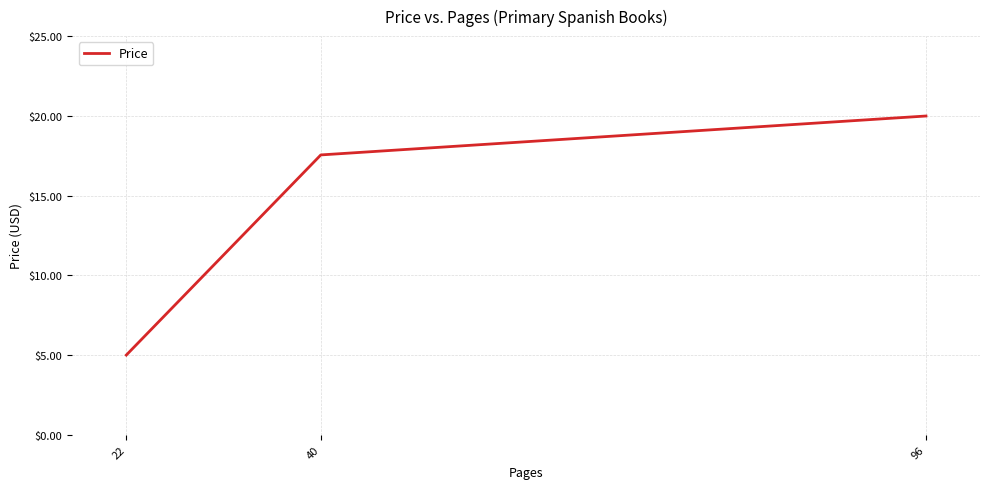

Reading right to left, transcribe all the data shown in this chart.

20.0	17.6	5.0